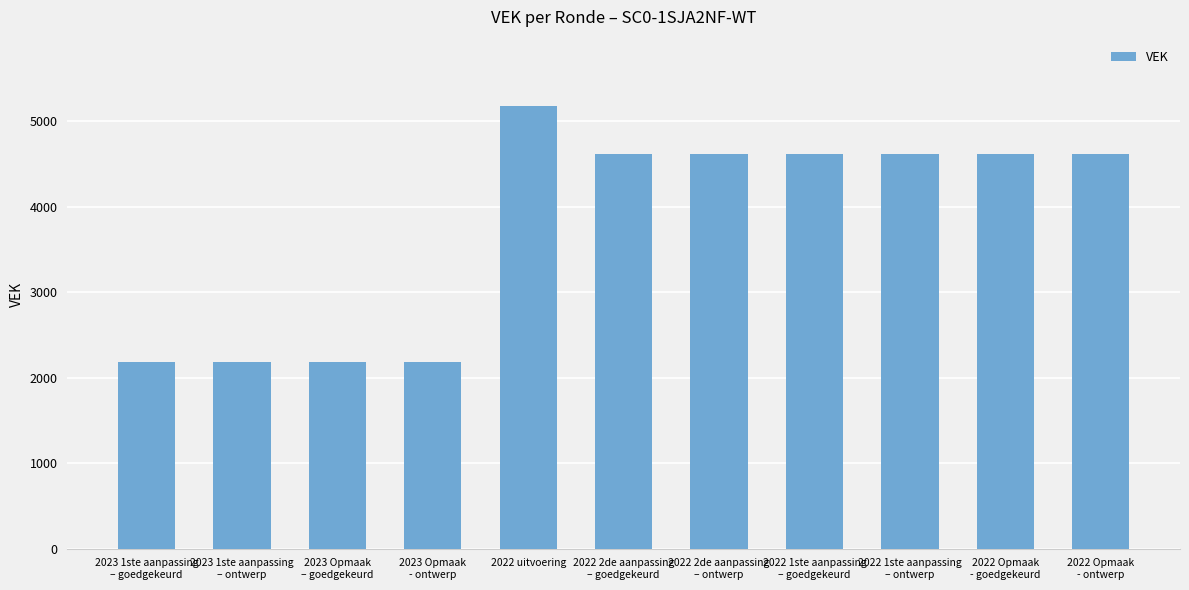

What is the label of the 3rd bar from the left?

2023 Opmaak
– goedgekeurd